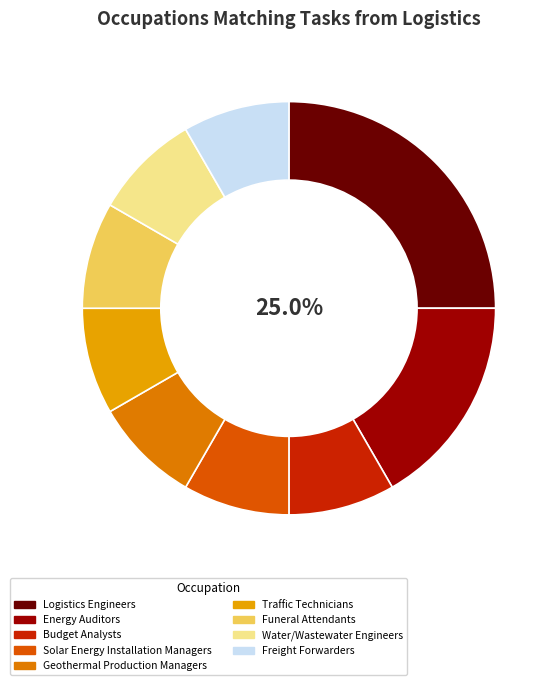

To the nearest percent, what is the difference between the largest and smallest slice percentages?

17%